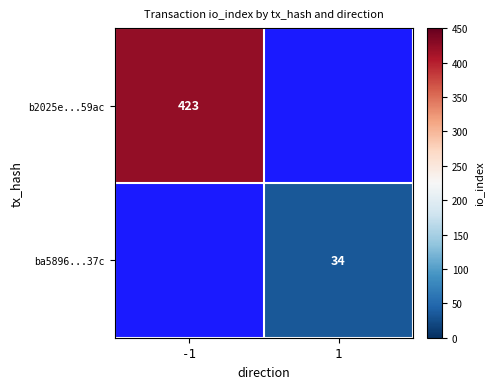

What is the maximum value shown in the chart?

423.0